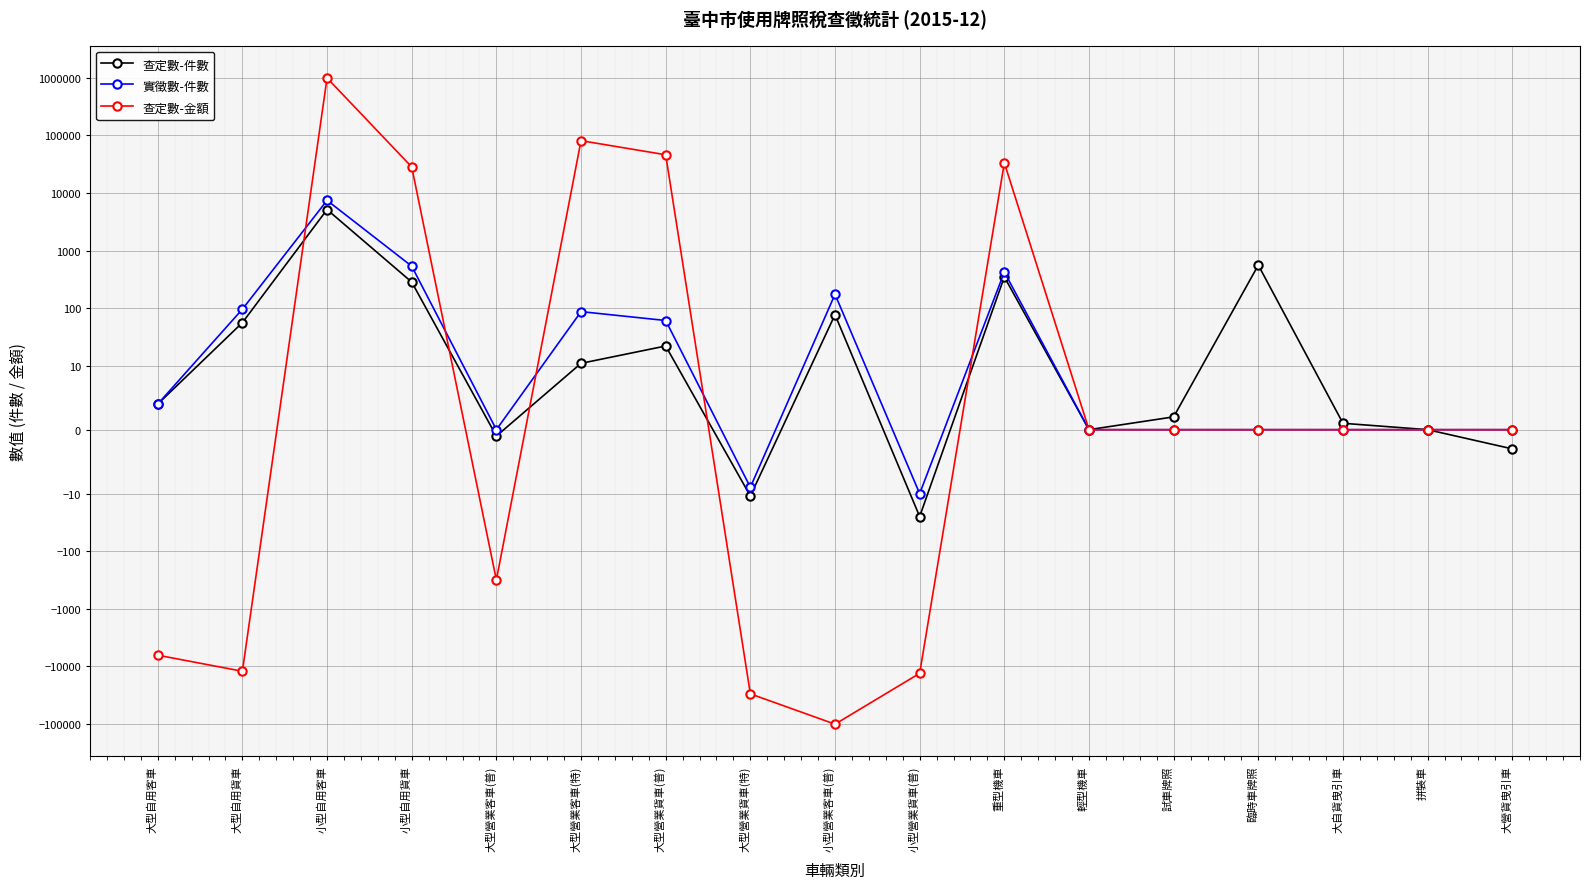

In 查定數-金額, how many points are higher than both neighbors (excluding endpoints)?

3